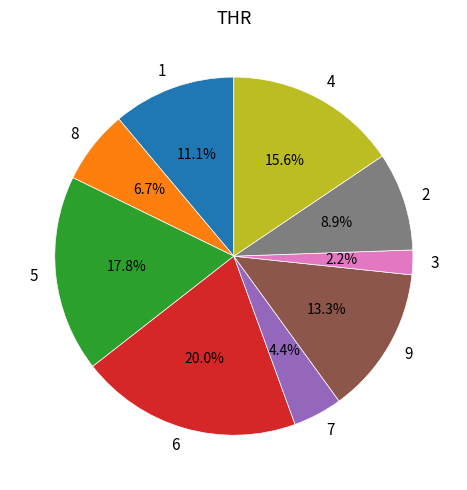

To the nearest percent, what portion does 6 represent?

20%